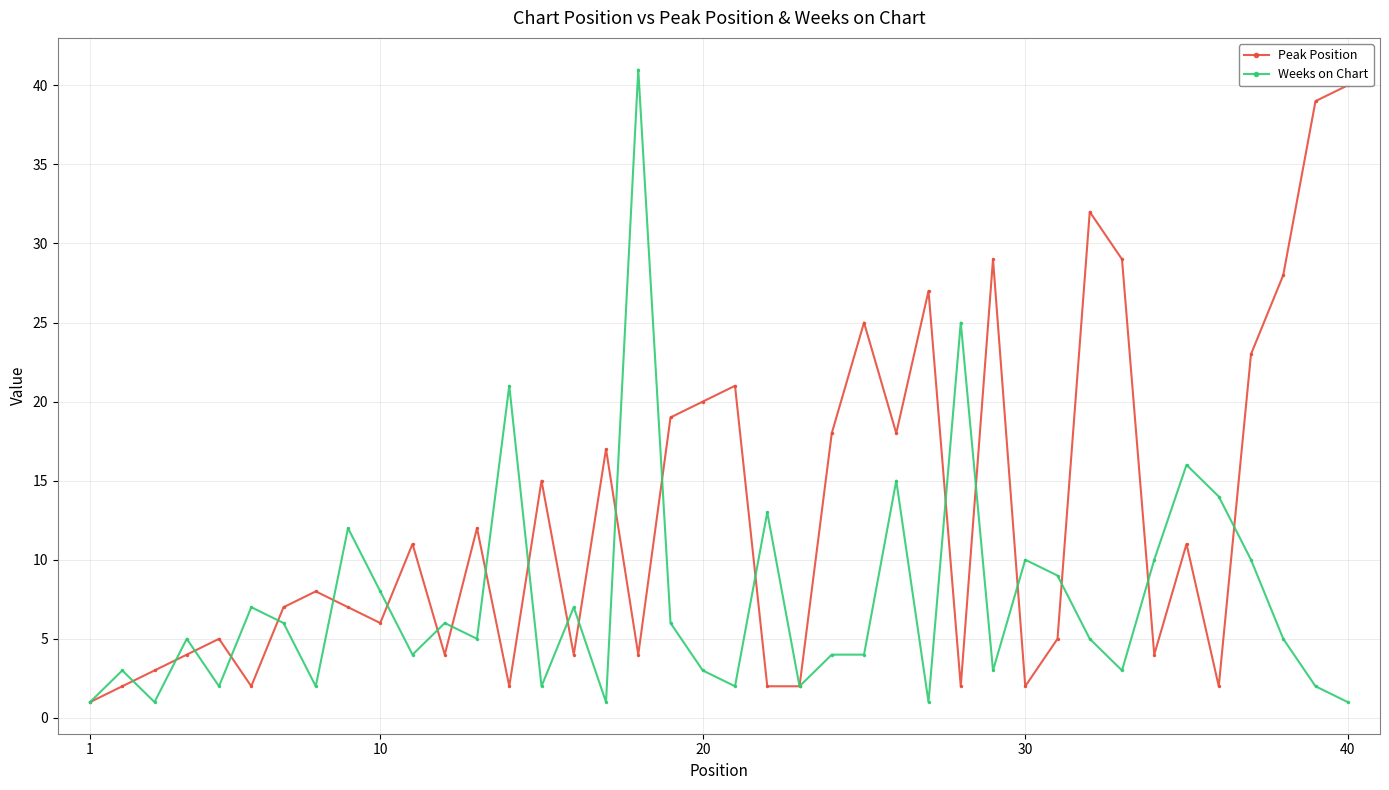

How many data points in Weeks on Chart are above 5?

18